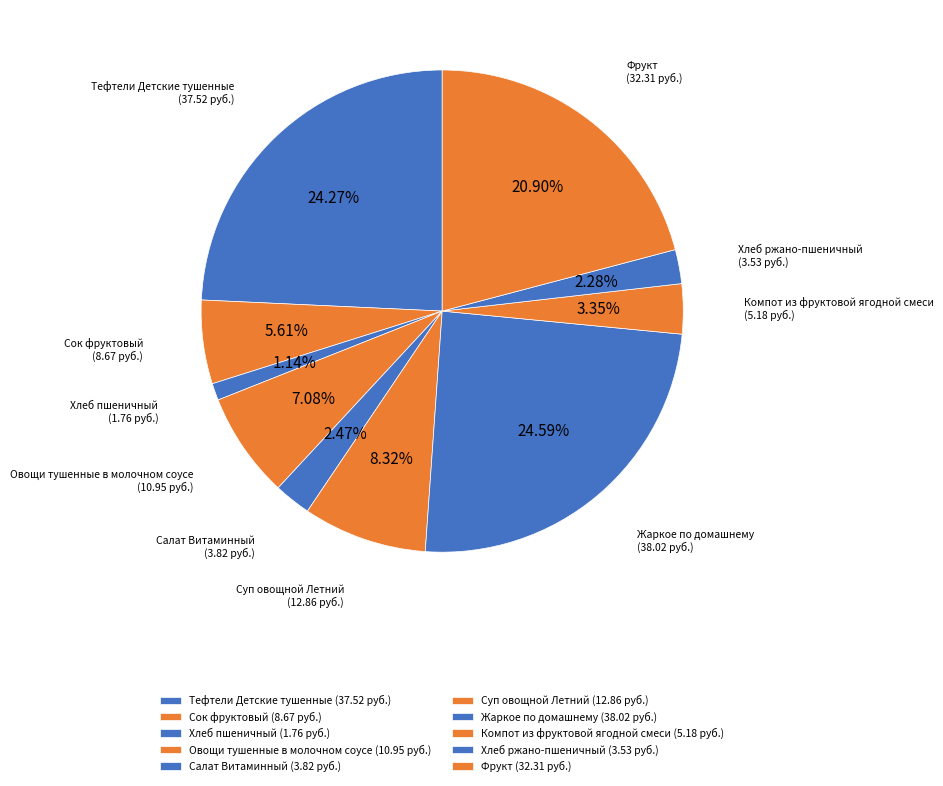

Rank the categories by value from lowest to highest.

Хлеб пшеничный, Хлеб ржано-пшеничный, Салат Витаминный, Компот из фруктовой ягодной смеси, Сок фруктовый, Овощи тушенные в молочном соусе, Суп овощной Летний, Фрукт, Тефтели Детские тушенные, Жаркое по домашнему